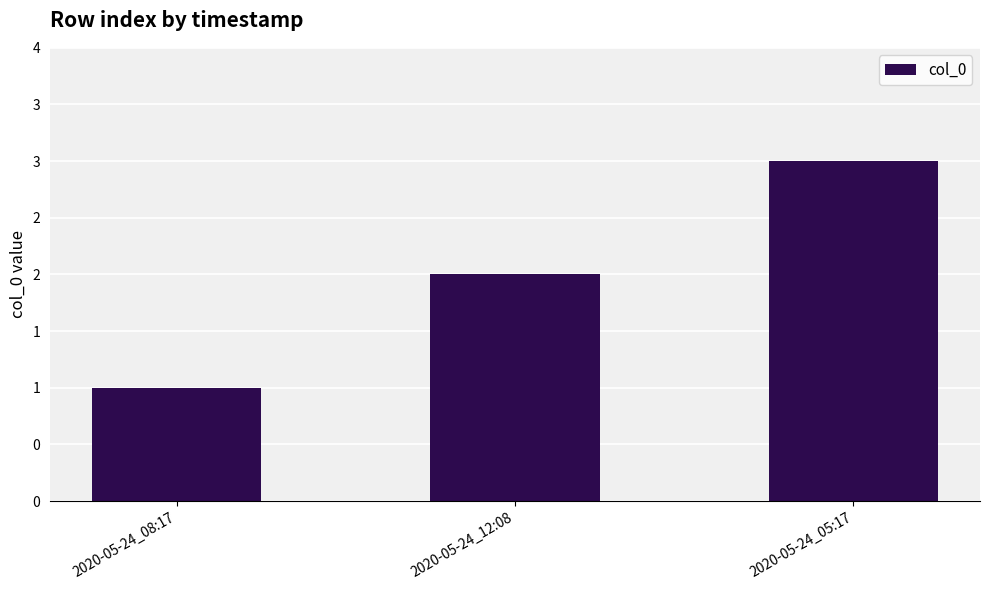

The chart shows a value of 3 at 2020-05-24_05:17. True or false?

True